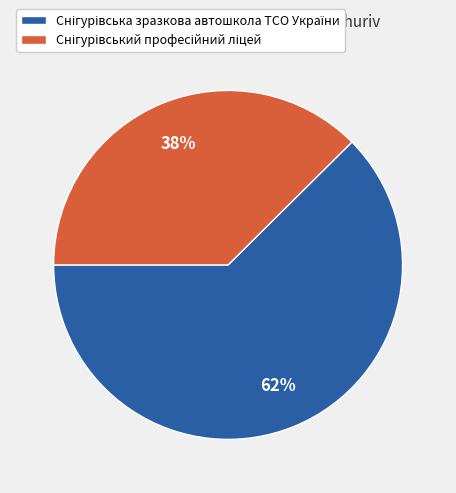

To the nearest percent, what is the average slice percentage?

50%